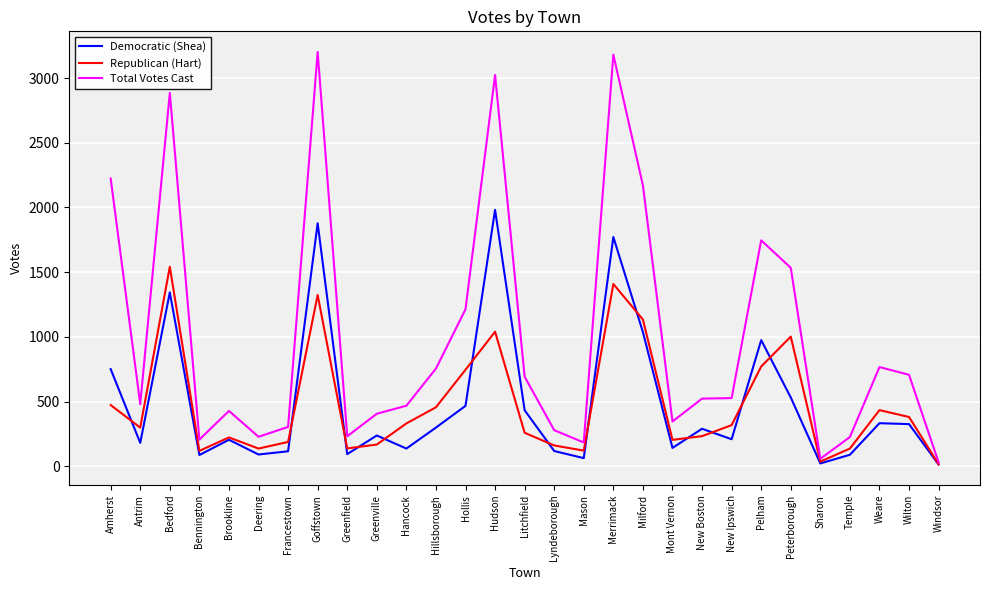

What is the highest value of the Republican (Hart) series?

1542